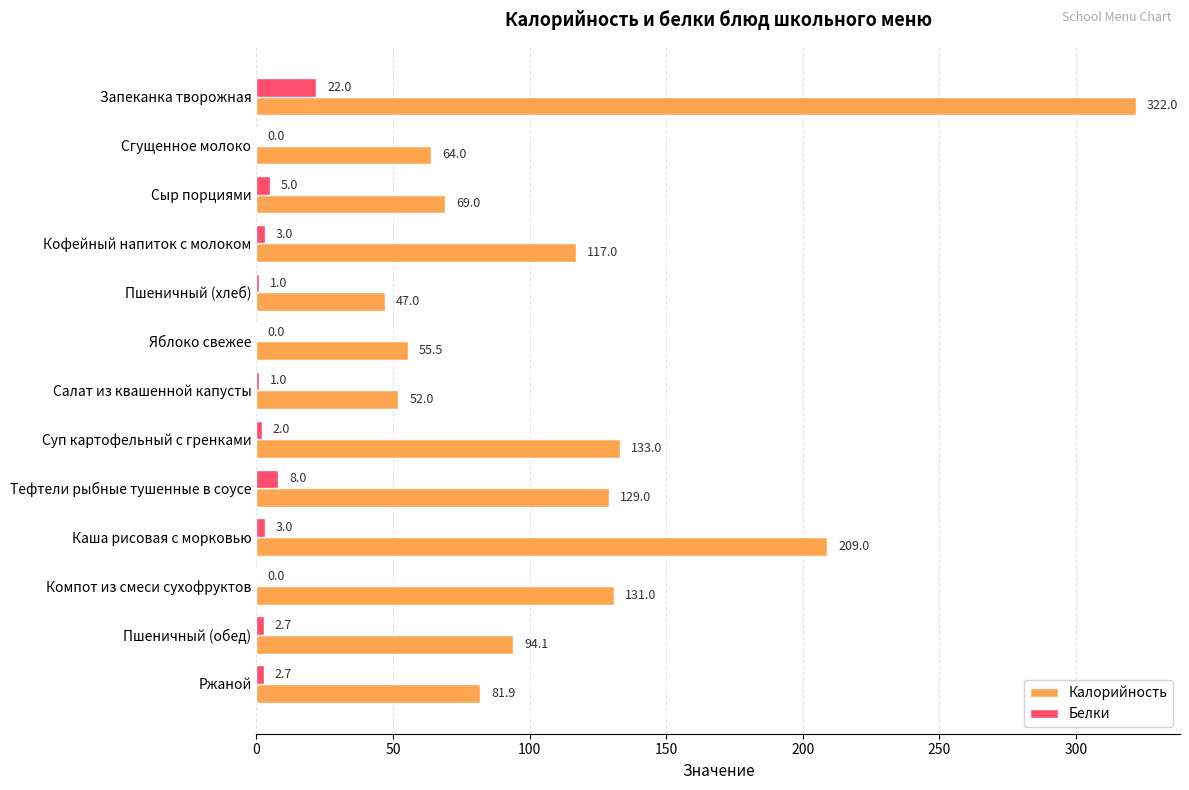

What is the sum of the Белки values at Пшеничный (обед) and Пшеничный (хлеб)?

3.7